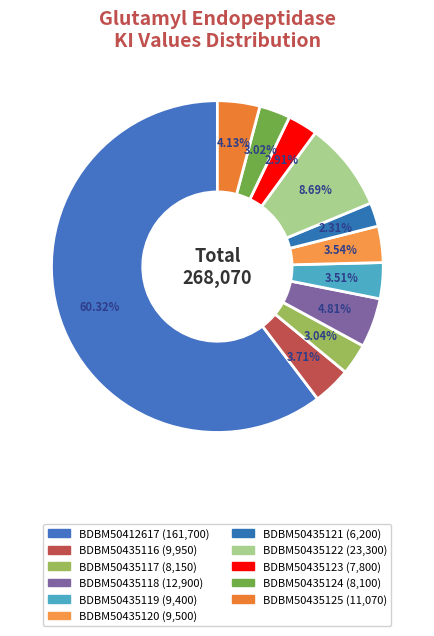

Which category accounts for the majority?

BDBM50412617